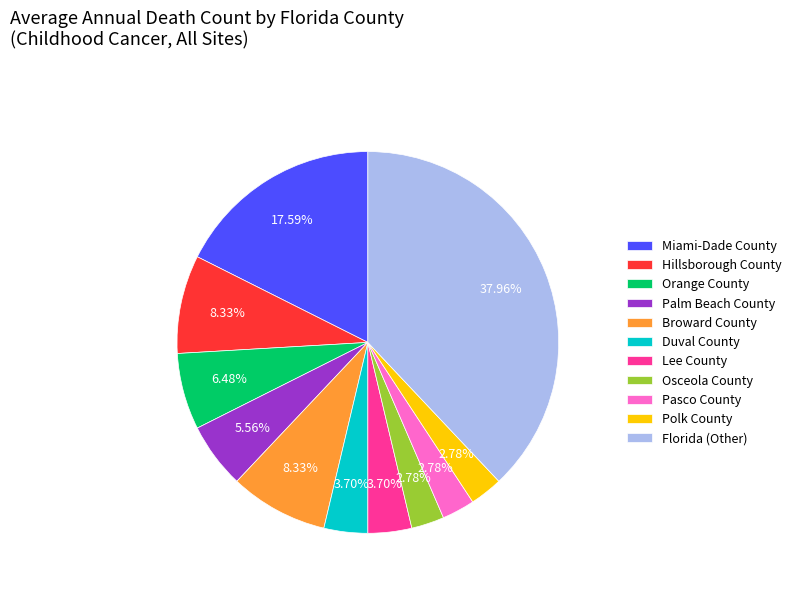

To the nearest percent, what percentage of the pie is Lee County?

4%